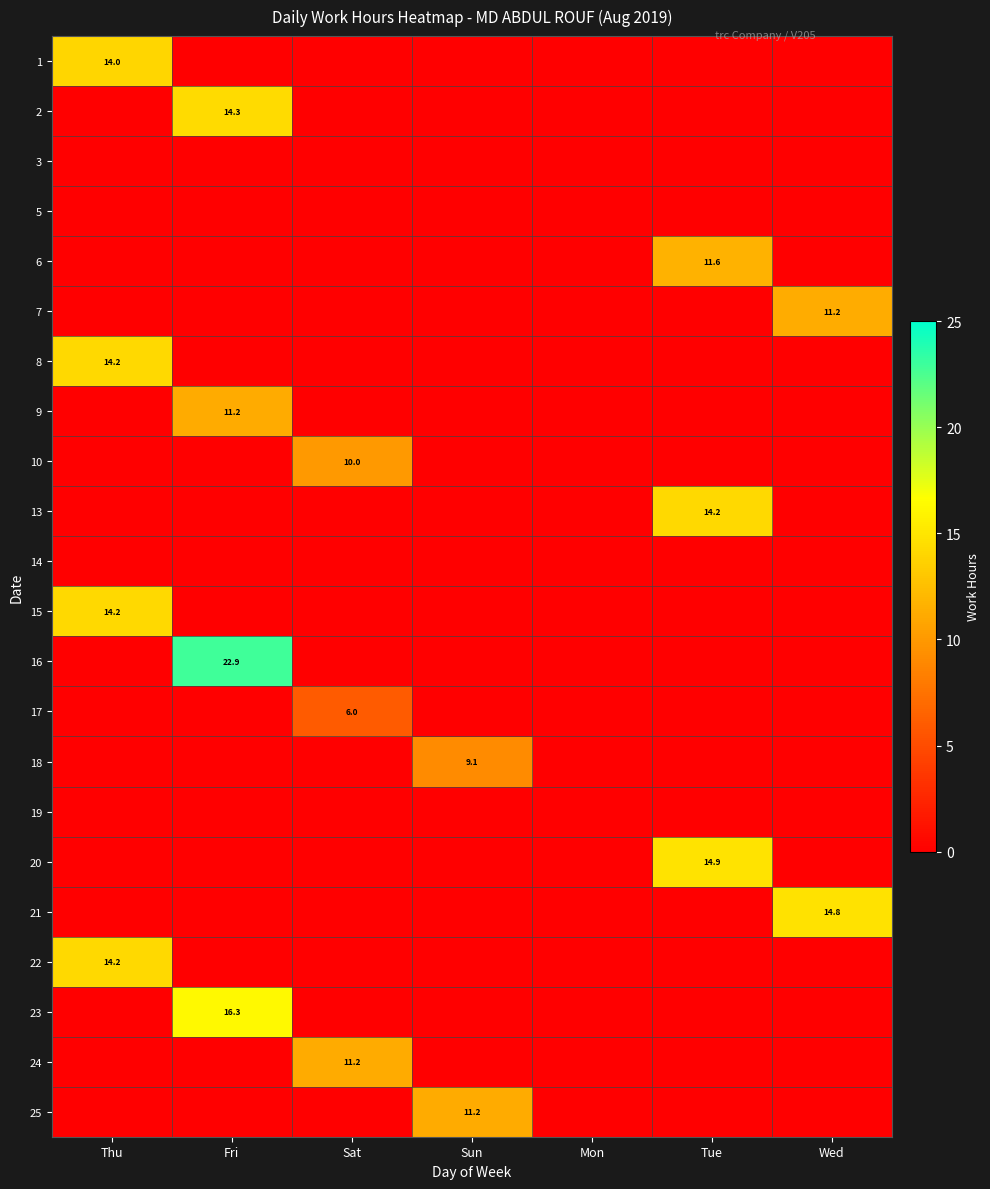

The value of 2 at Fri is 4.2. True or false?

False